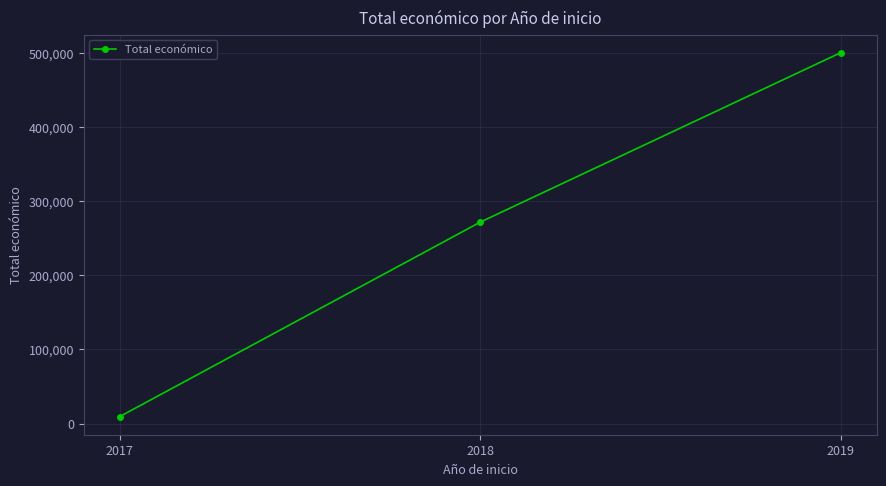

What is the maximum value shown in the chart?

499930